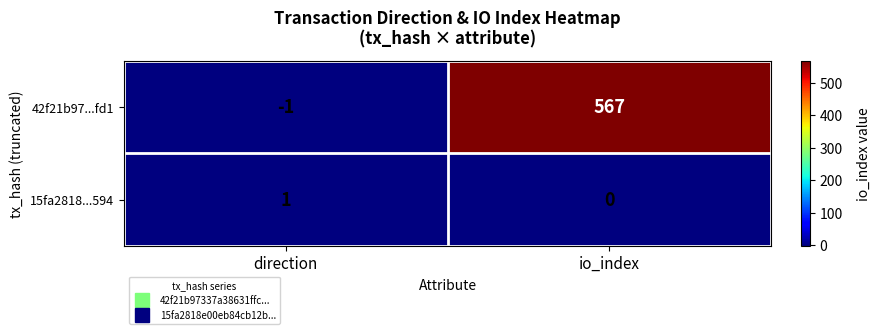

At how many categories does at least one series exceed 343?

1